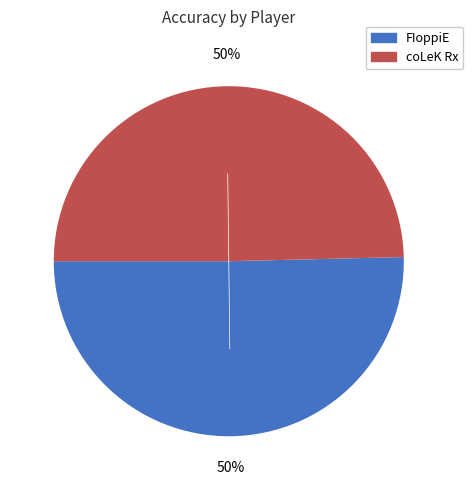

To the nearest percent, what is the average slice percentage?

50%